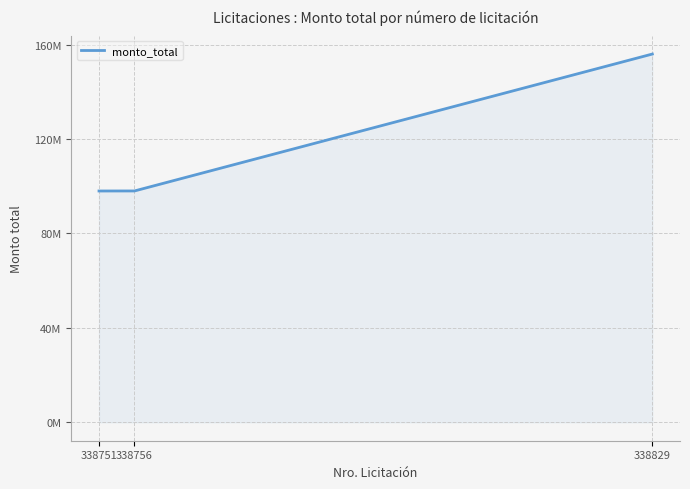

Does the chart display data point markers on the line(s)?

No